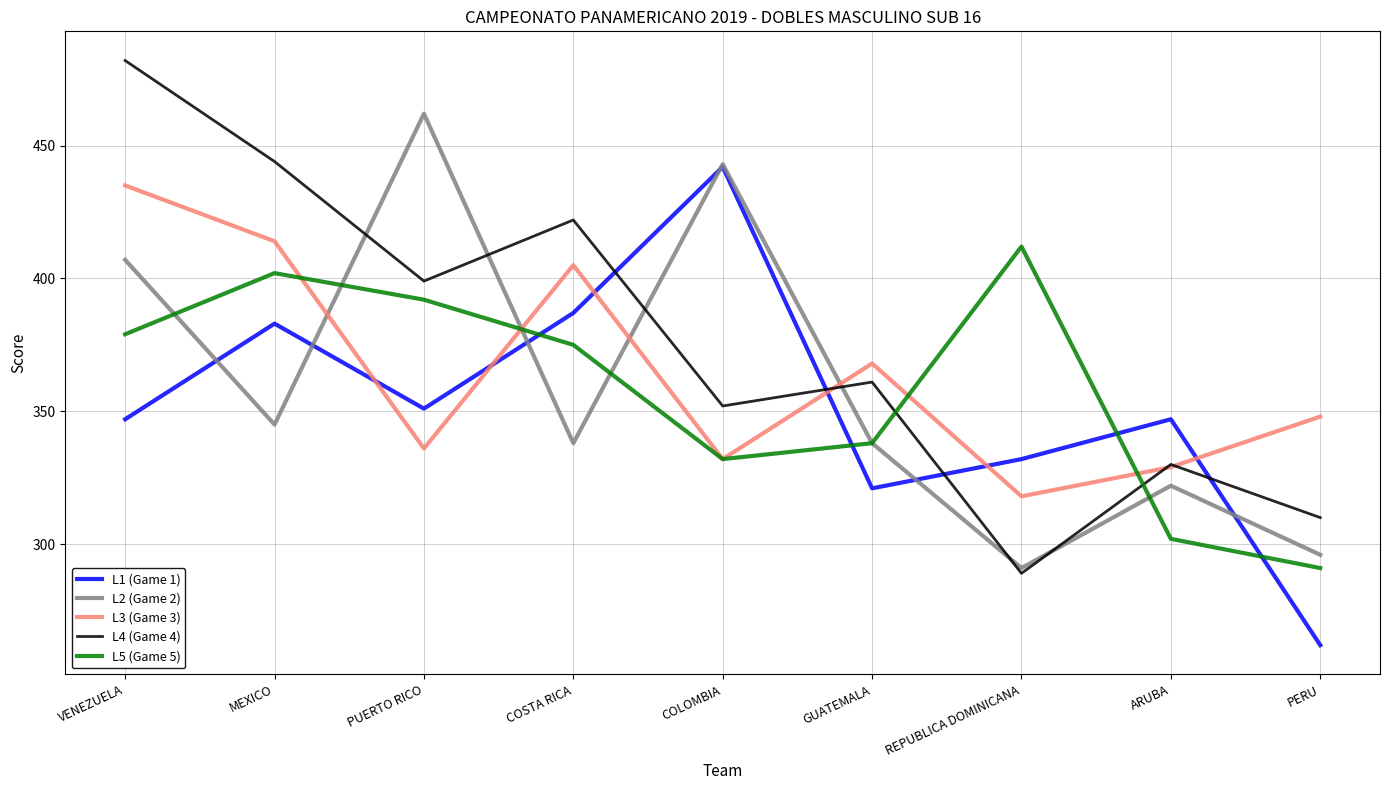

At how many categories does at least one series exceed 315?

9